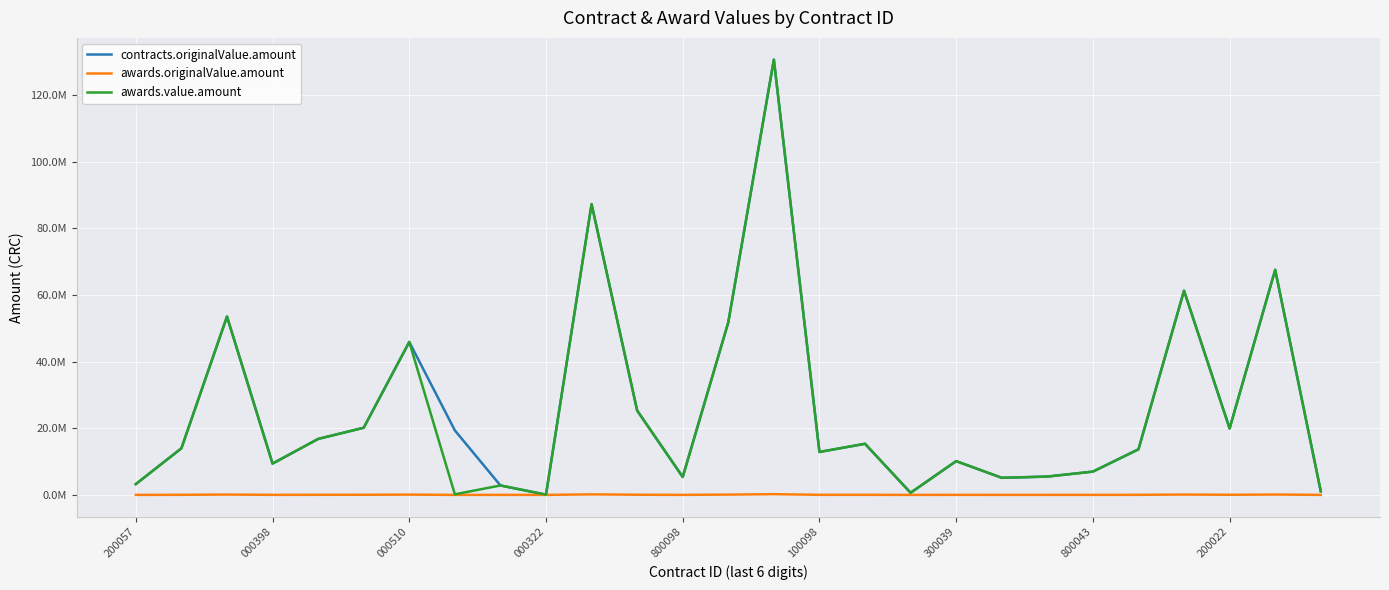

What are all the series names shown in the legend?

contracts.originalValue.amount, awards.originalValue.amount, awards.value.amount